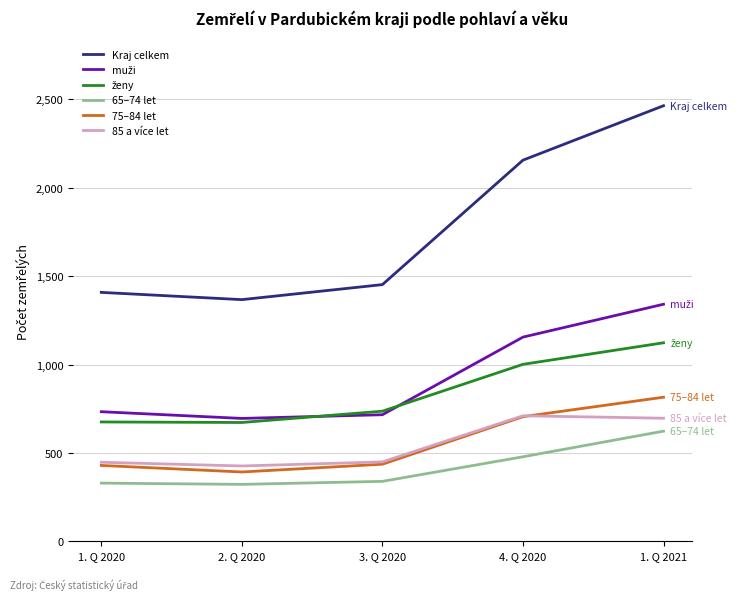

What is the minimum value for 85 a více let?

426